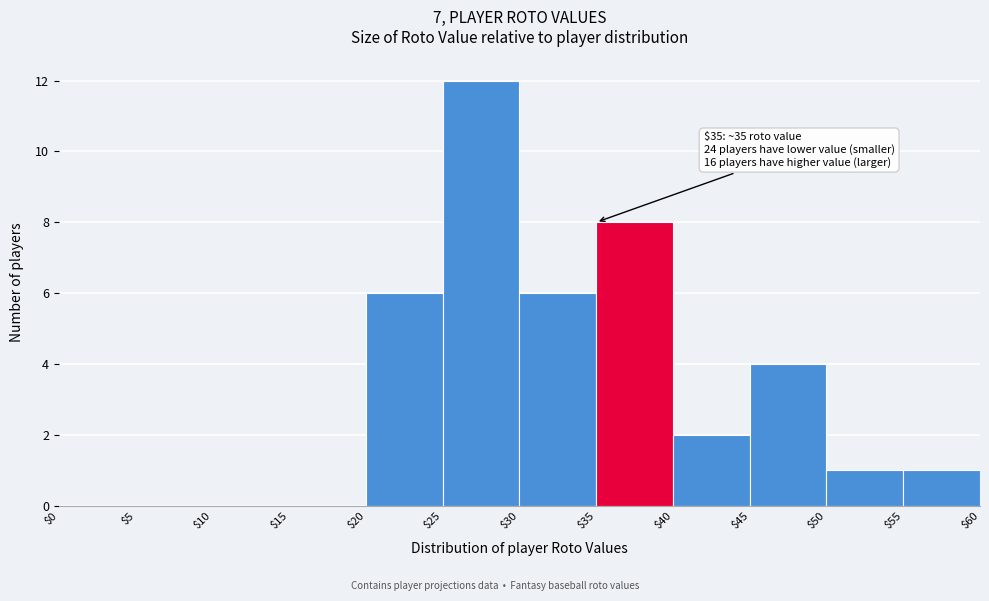

Over which range of the x-axis is the bar tallest?

$25 to $30